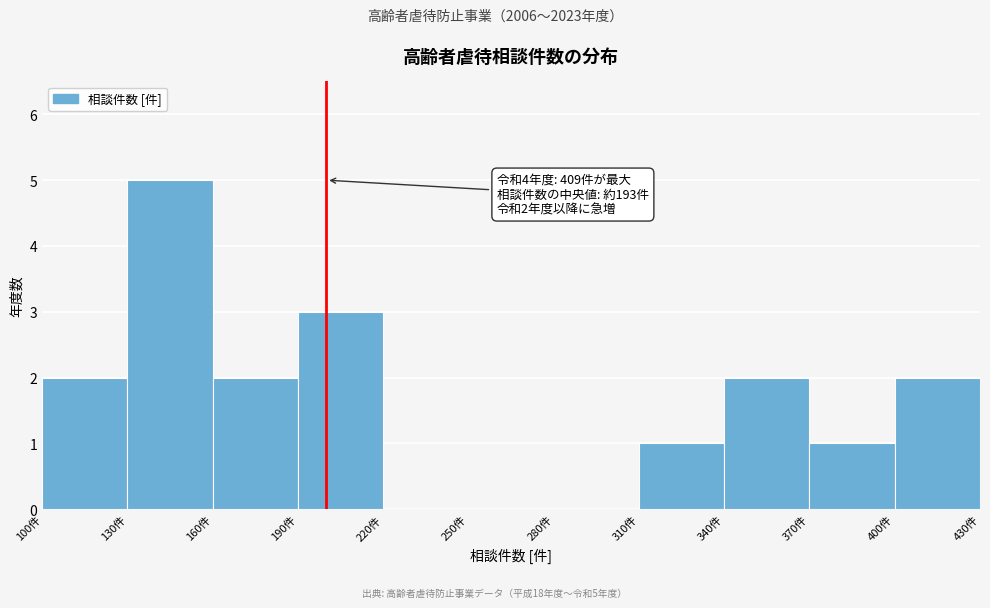

Which range on the x-axis has the tallest bar?

130 to 160